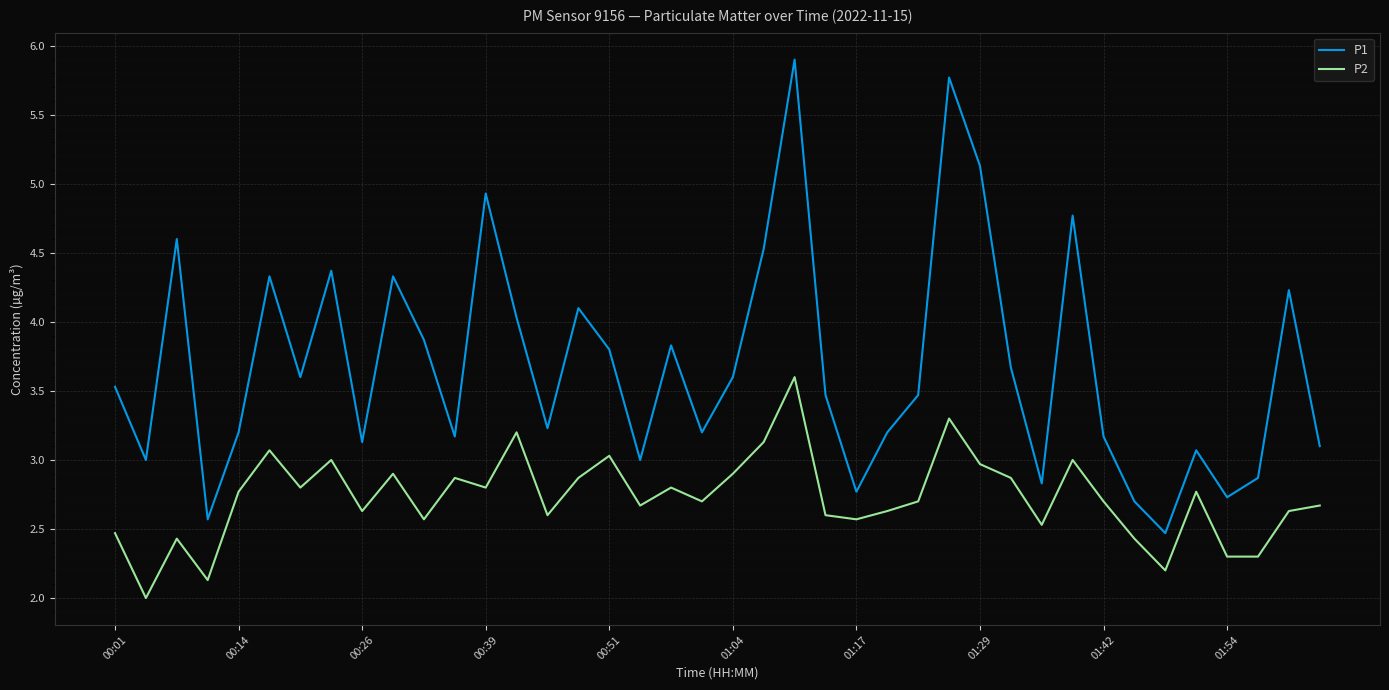

What is the minimum value shown in the chart?

2.0